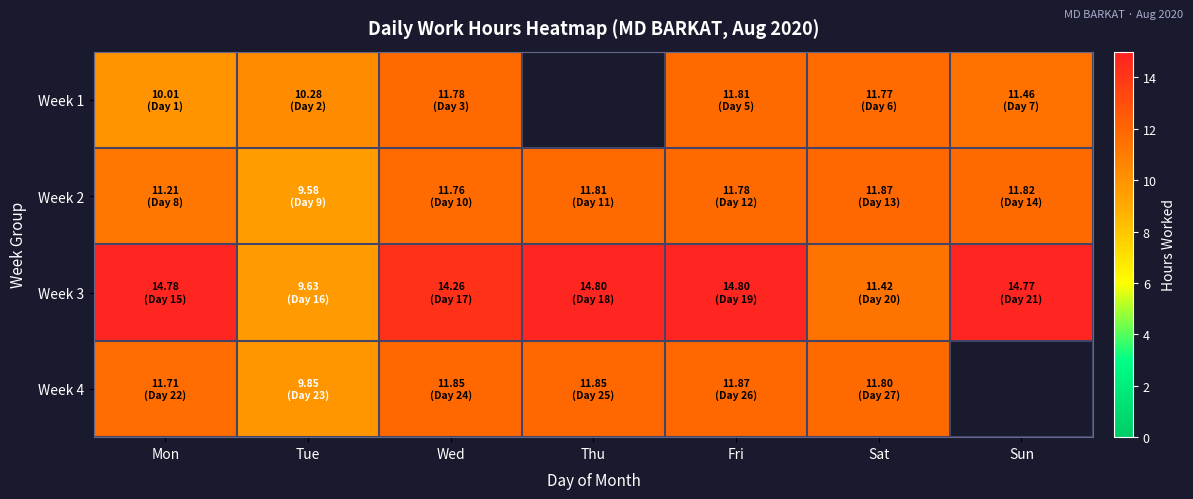

What is the sum of the Week 2 values at Tue and Thu?

21.4